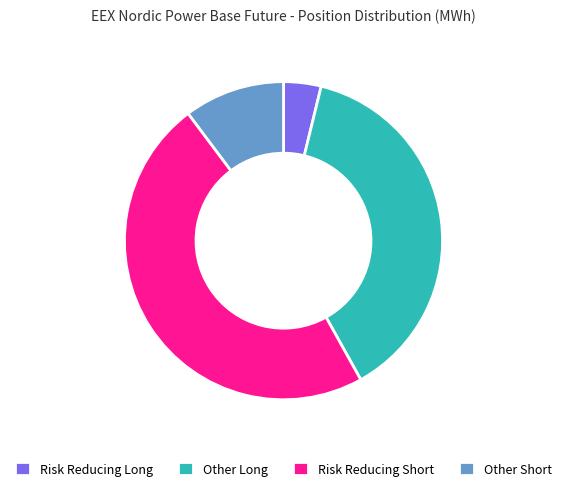

True or false: Risk Reducing Long accounts for 11% of the total.

False